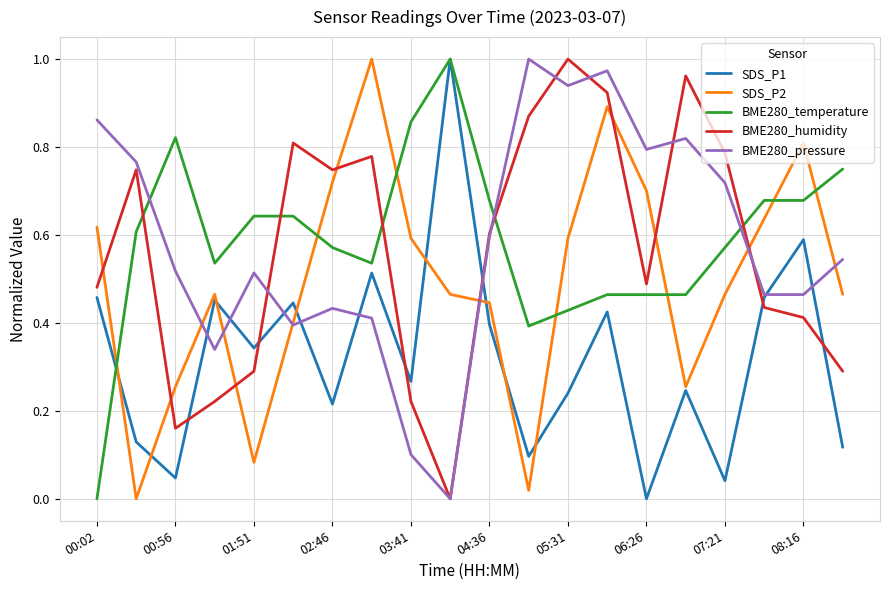

How many lines are shown in the chart?

5